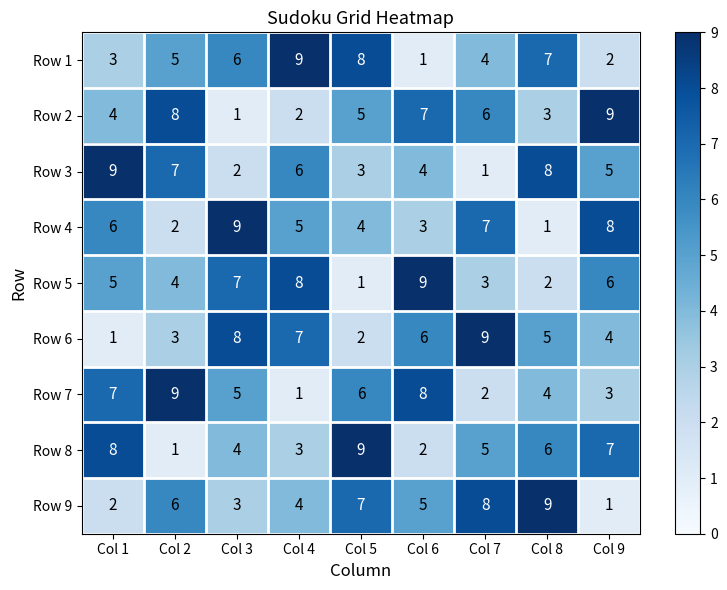

What is the difference between the maximum and second lowest values in the Row 8 series?

7